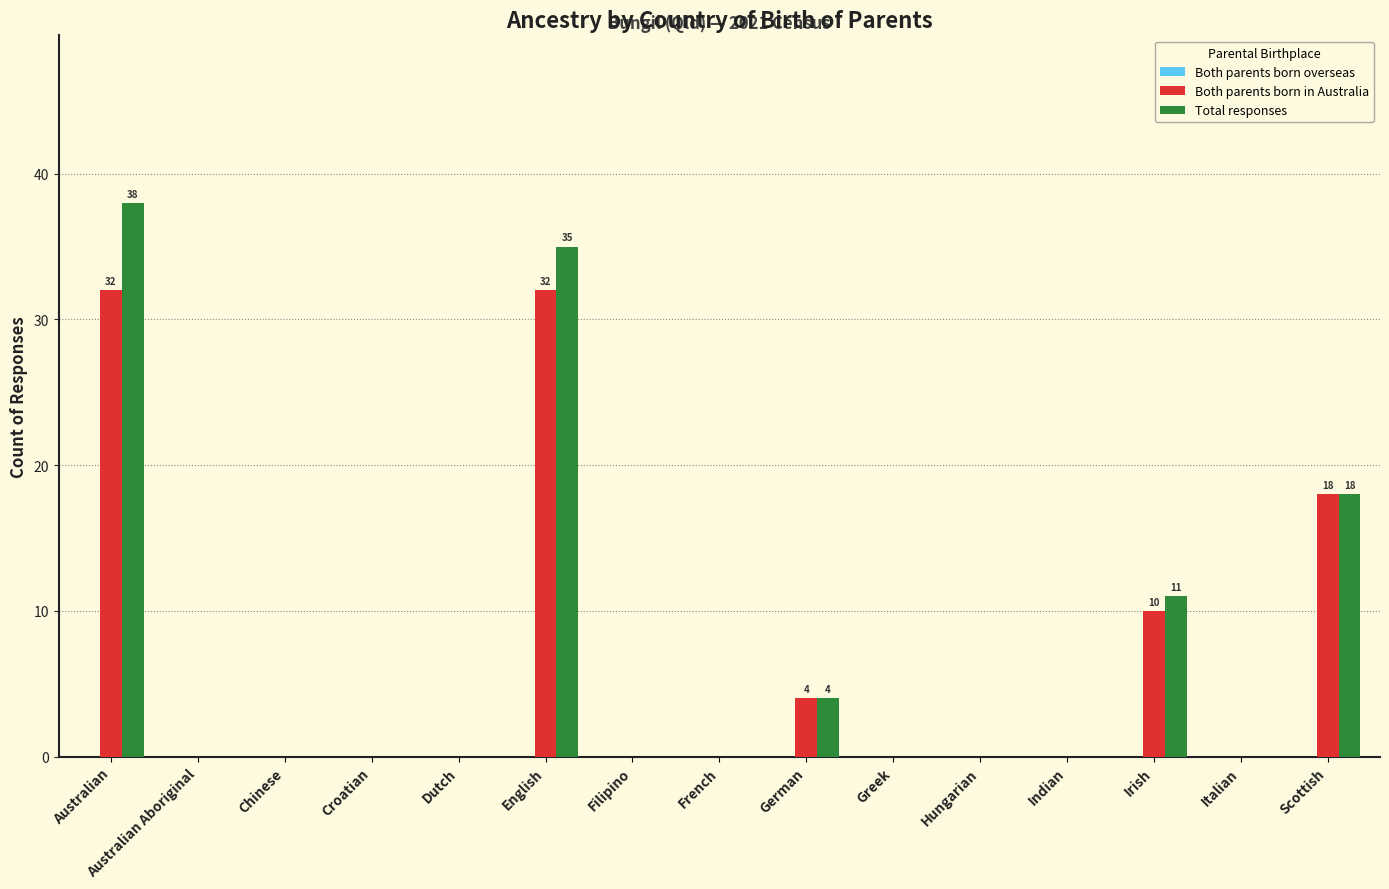

Read the Both parents born in Australia value at German.

4